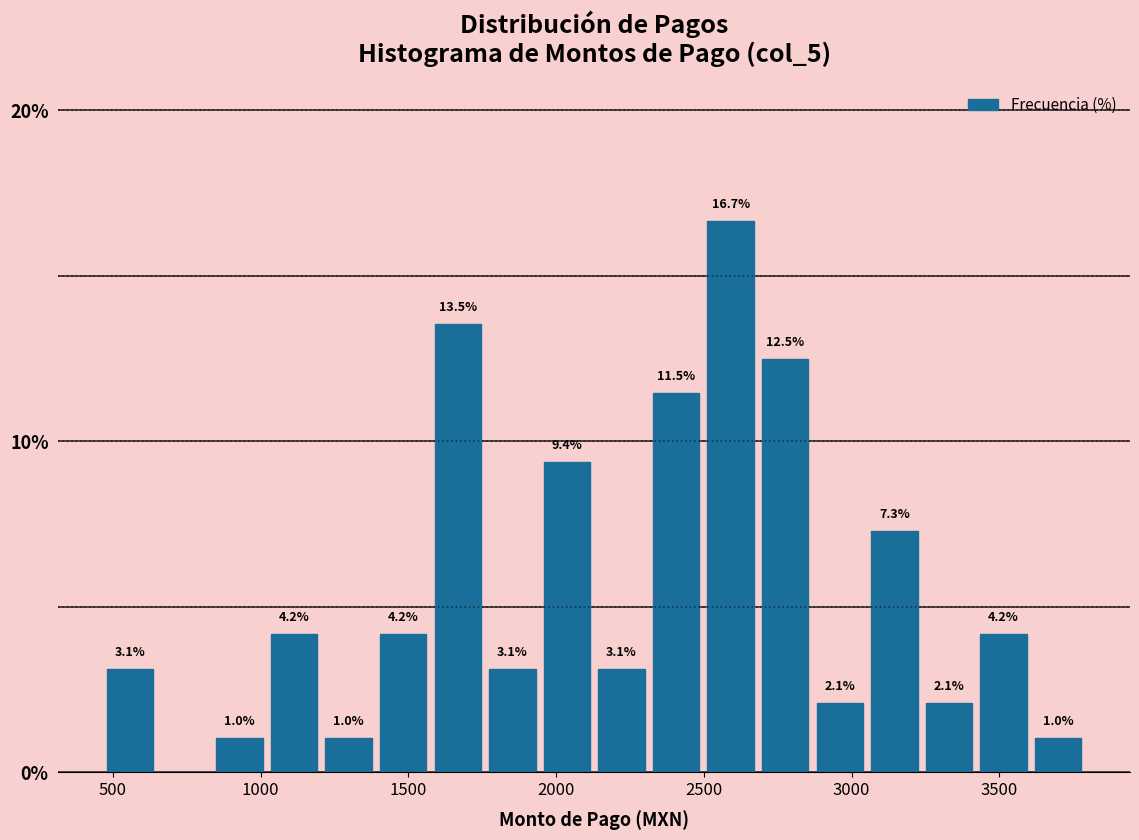

Read against the x-axis, roughly where is the centre of the tallest bar?

2600